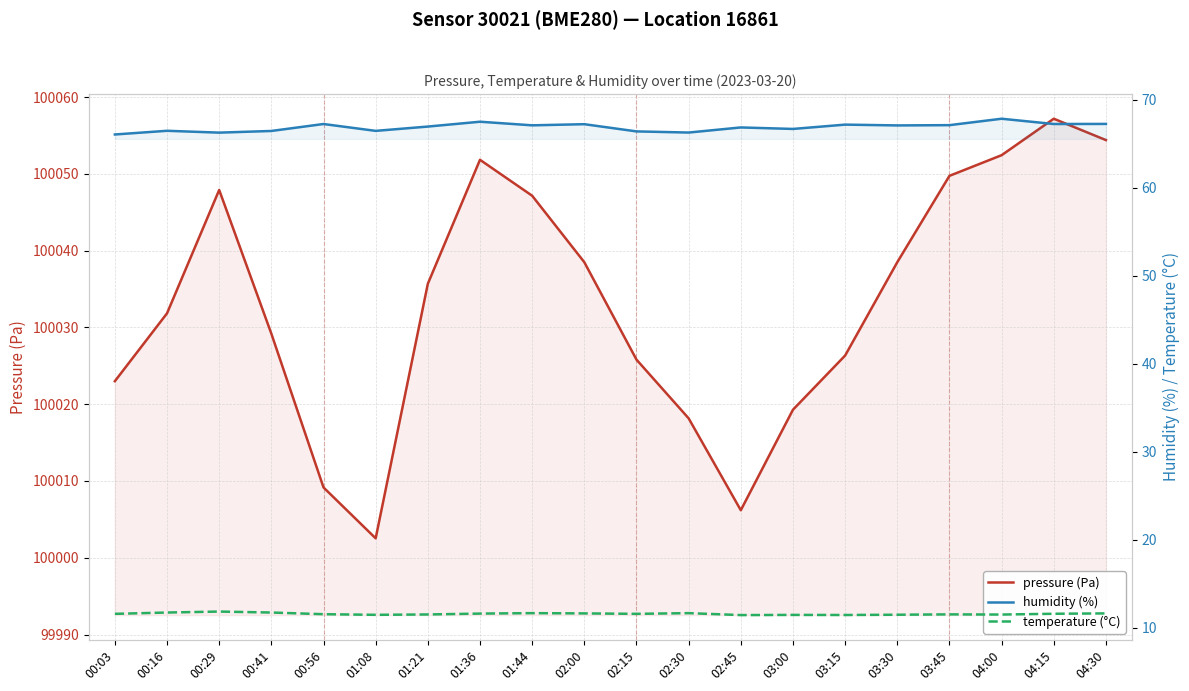

At how many categories does at least one series exceed 25522?

20